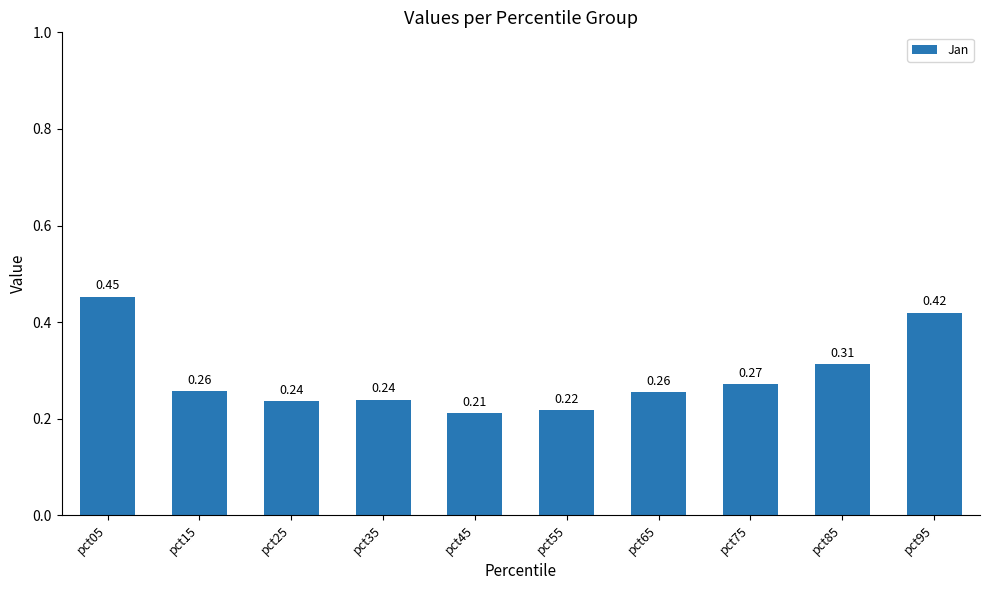

Is it true that the value at pct25 is 0.4?

False